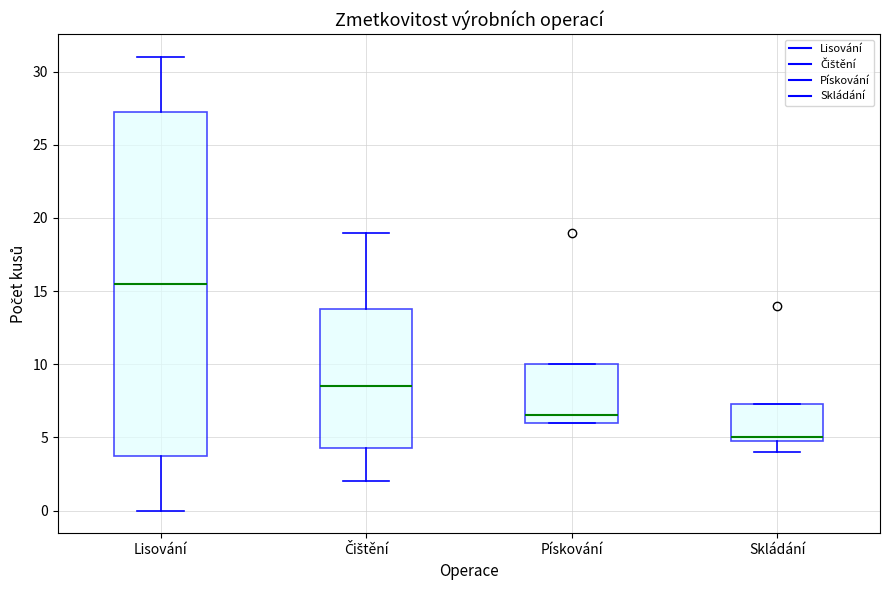

Comparing the boxes themselves (not the whiskers), which one is the tallest?

Lisování